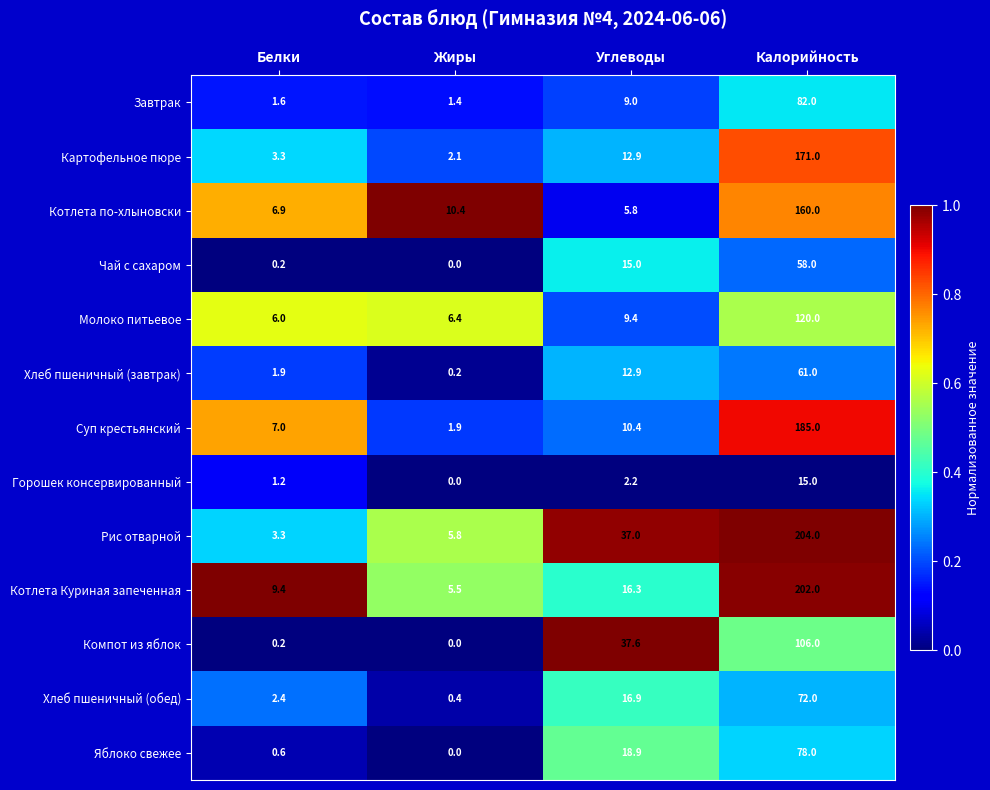

What is the spread (max minus min) of values at Белки?

9.2